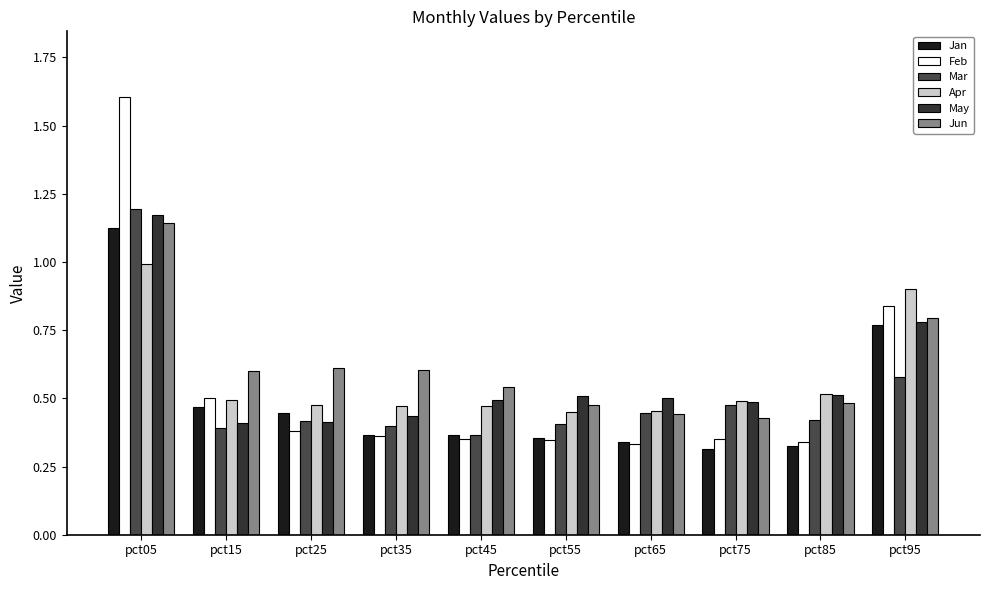

Which series has the largest range (max minus min)?

Feb